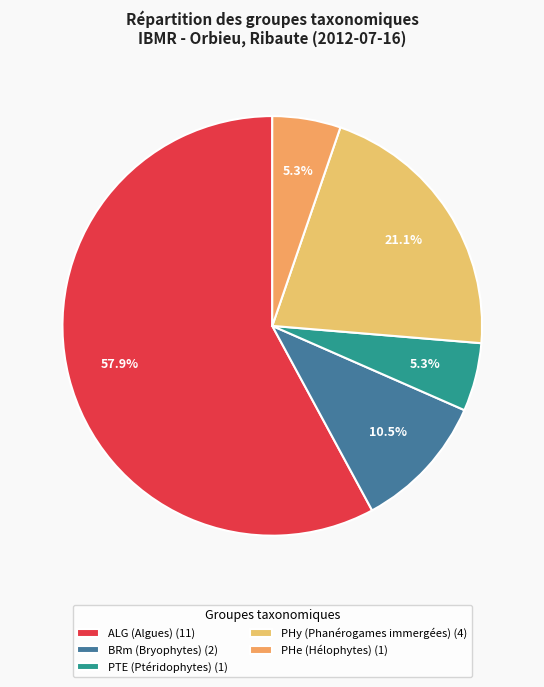

Which category has the smallest portion of the pie?

PTE